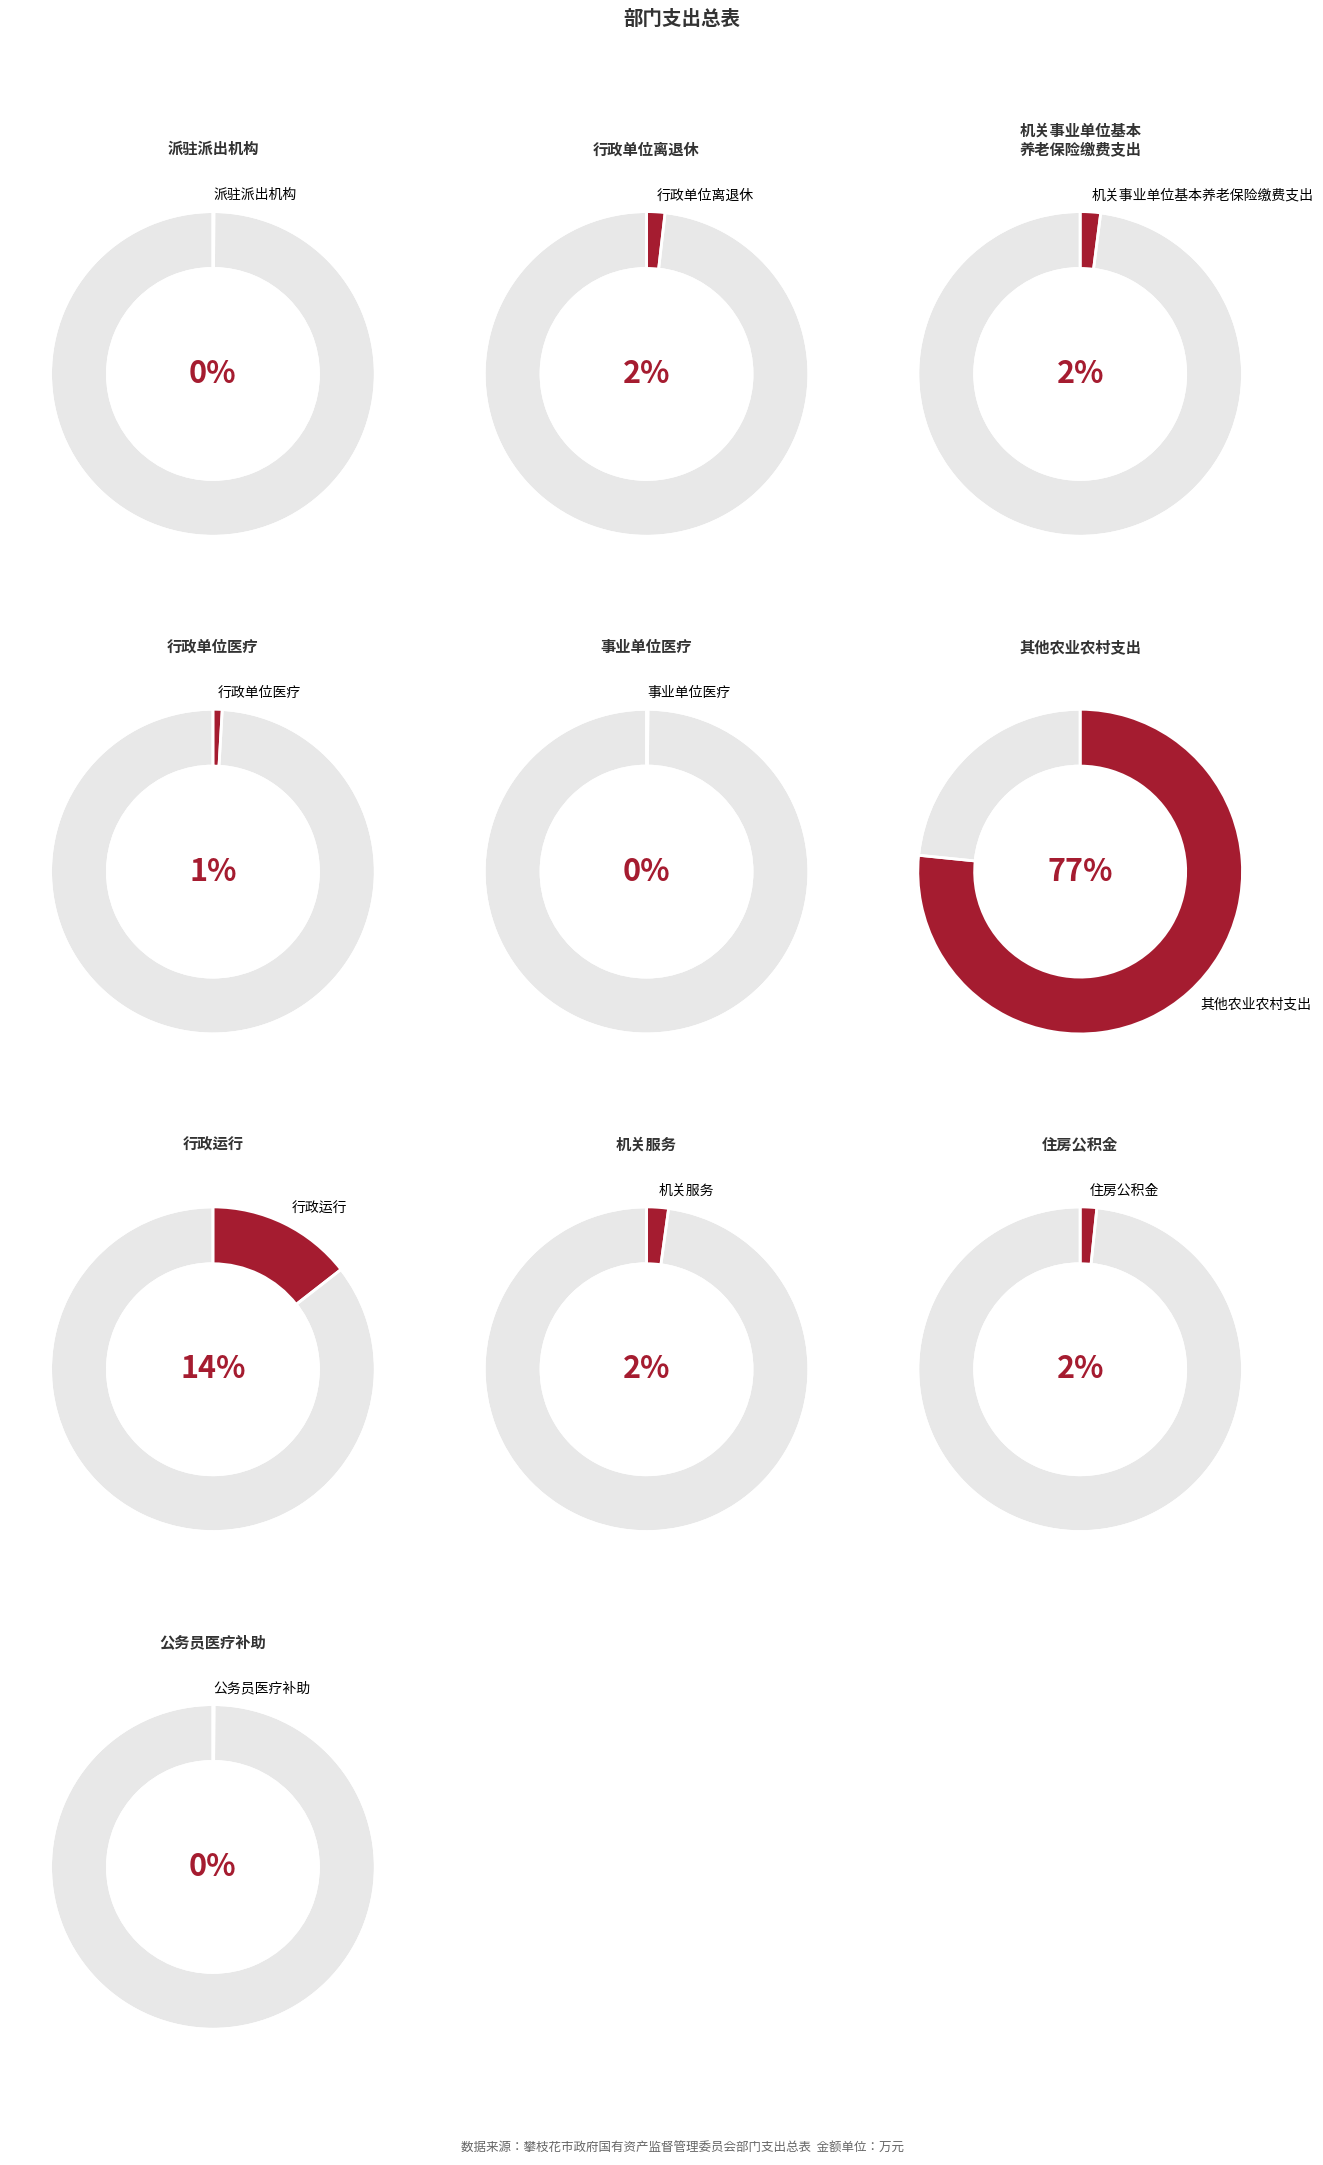

Is it true that 派驻派出机构 is 11% of the pie?

False